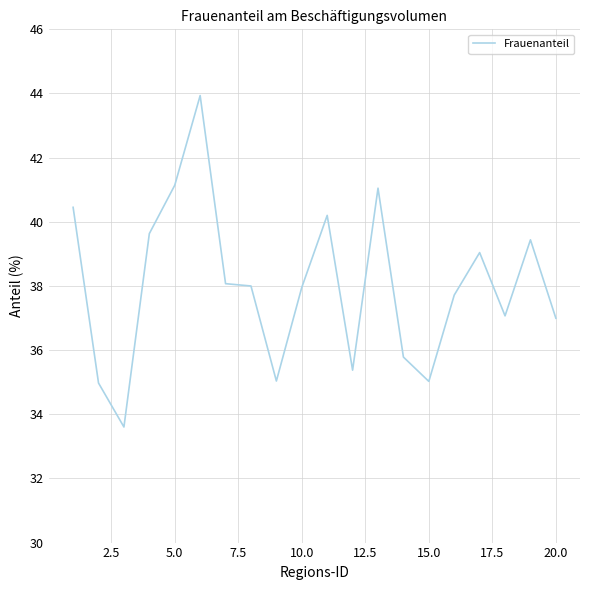

What is the maximum value shown in the chart?

43.9